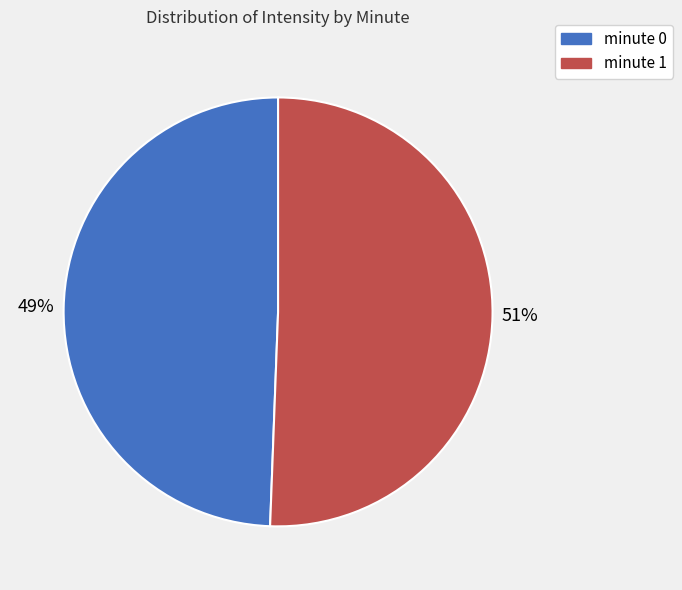

Rank the categories by value from lowest to highest.

minute 0, minute 1